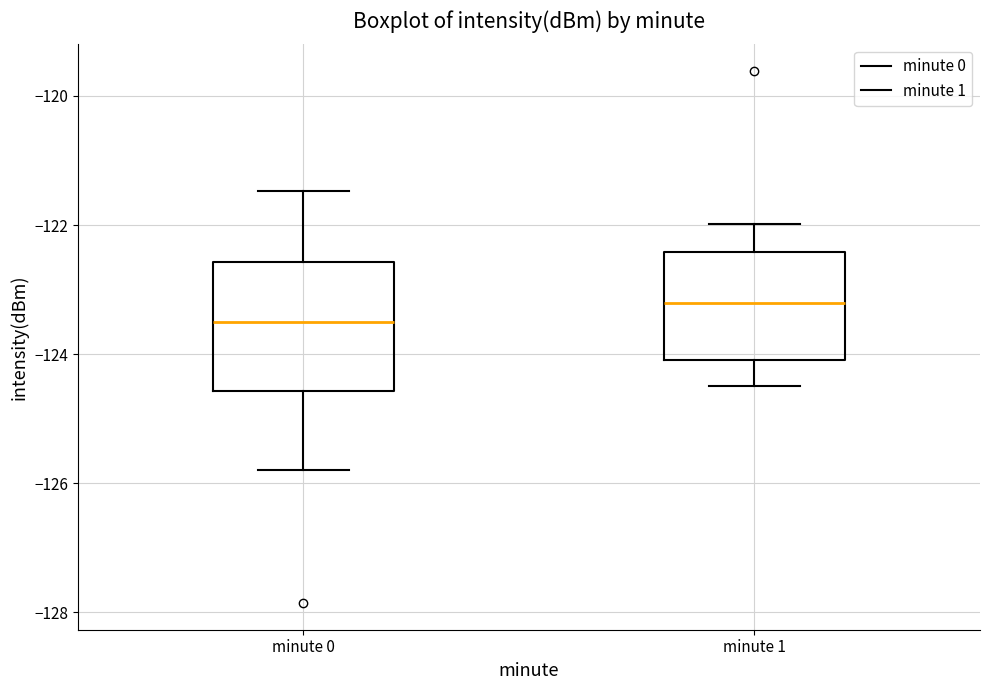

Where is the upper edge of the box for minute 1 on the y-axis? The values are not printed on the chart, so give them approximately, as read against the axis.

-122.4